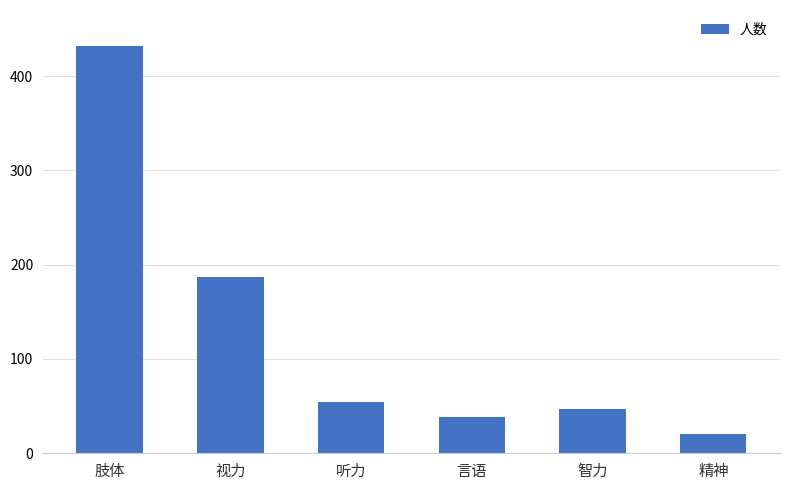

What is the approximate value at 肢体, to the nearest 10?

430